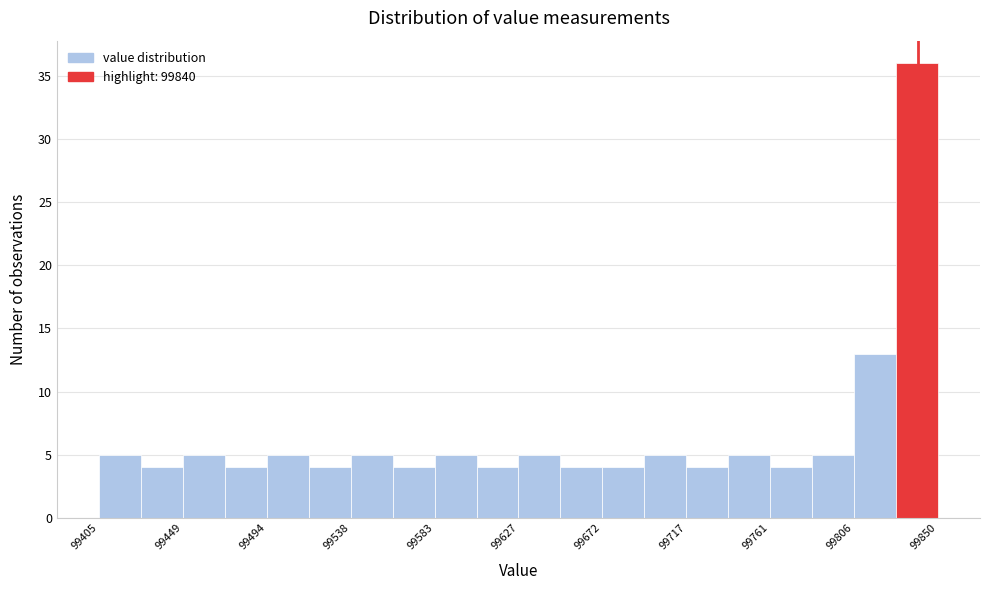

Reading left to right, list every bar in this chart as the range it spans on the x-axis followed by its height. Neither the bar edges nor the heights are printed on the chart, so give them approximately, as read against the axes.

99405 to 99425: 5
99425 to 99450: 4
99450 to 99470: 5
99470 to 99495: 4
99495 to 99515: 5
99515 to 99540: 4
99540 to 99560: 5
99560 to 99585: 4
99585 to 99605: 5
99605 to 99630: 4
99630 to 99650: 5
99650 to 99675: 4
99675 to 99695: 4
99695 to 99715: 5
99715 to 99740: 4
99740 to 99760: 5
99760 to 99785: 4
99785 to 99805: 5
99805 to 99830: 13
99830 to 99850: 36